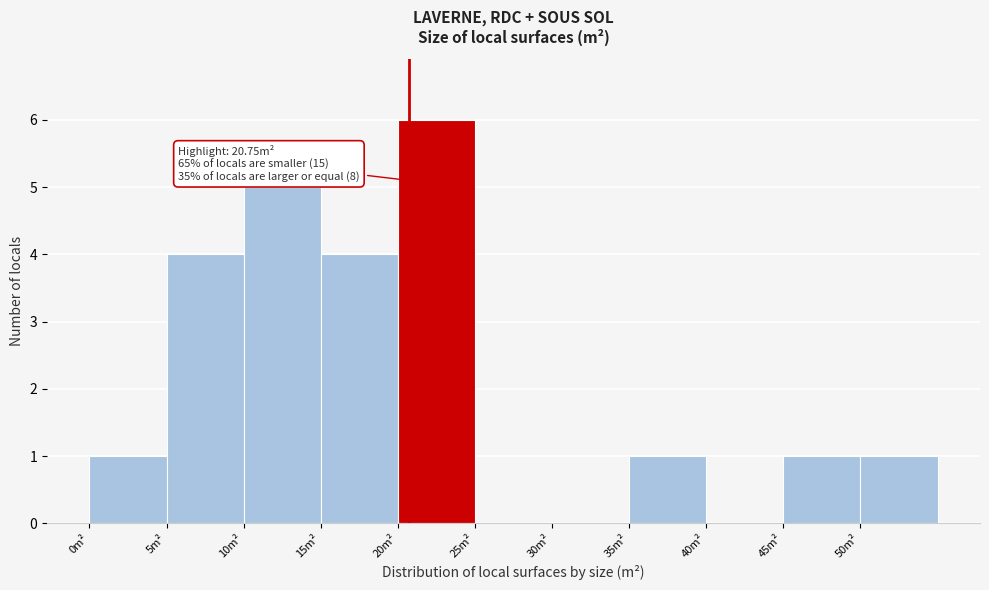

Which range on the x-axis has the tallest bar?

20 to 25